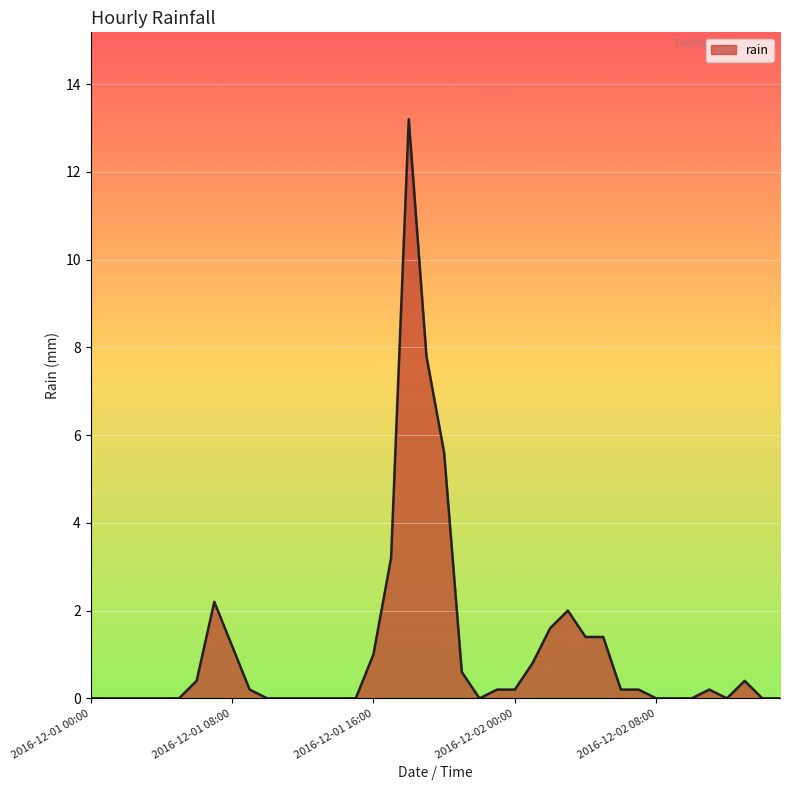

What is the difference between the maximum and minimum values?

13.2